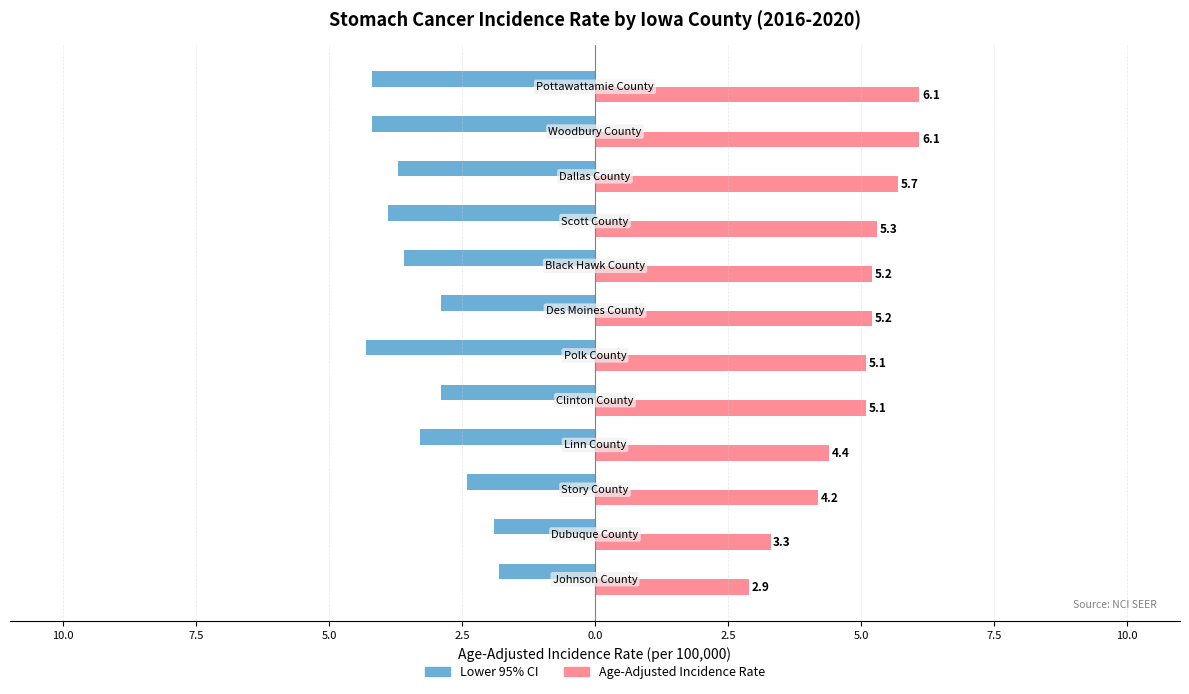

Rank the series by their average value, from lowest to highest.

Lower 95% CI, Age-Adjusted Incidence Rate